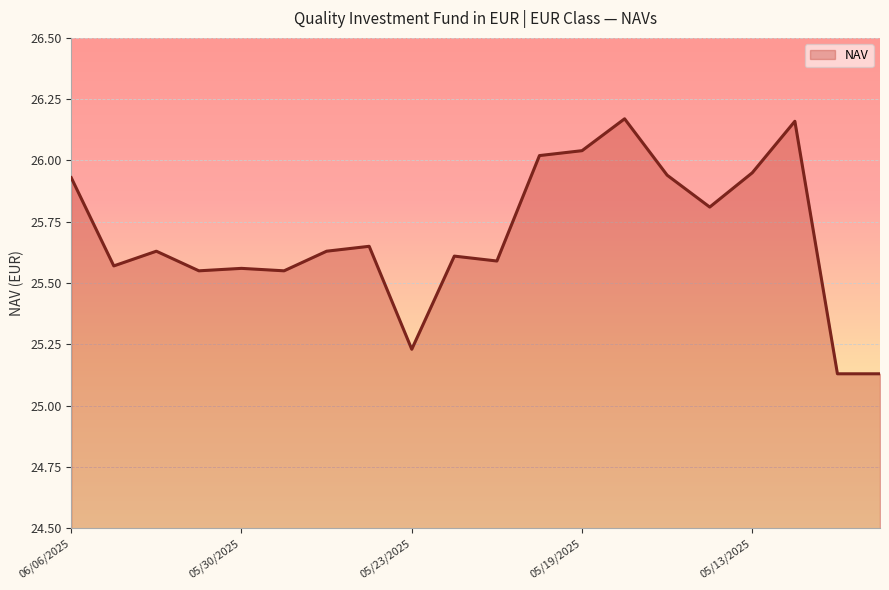

What is the difference between the maximum and minimum values?

1.0